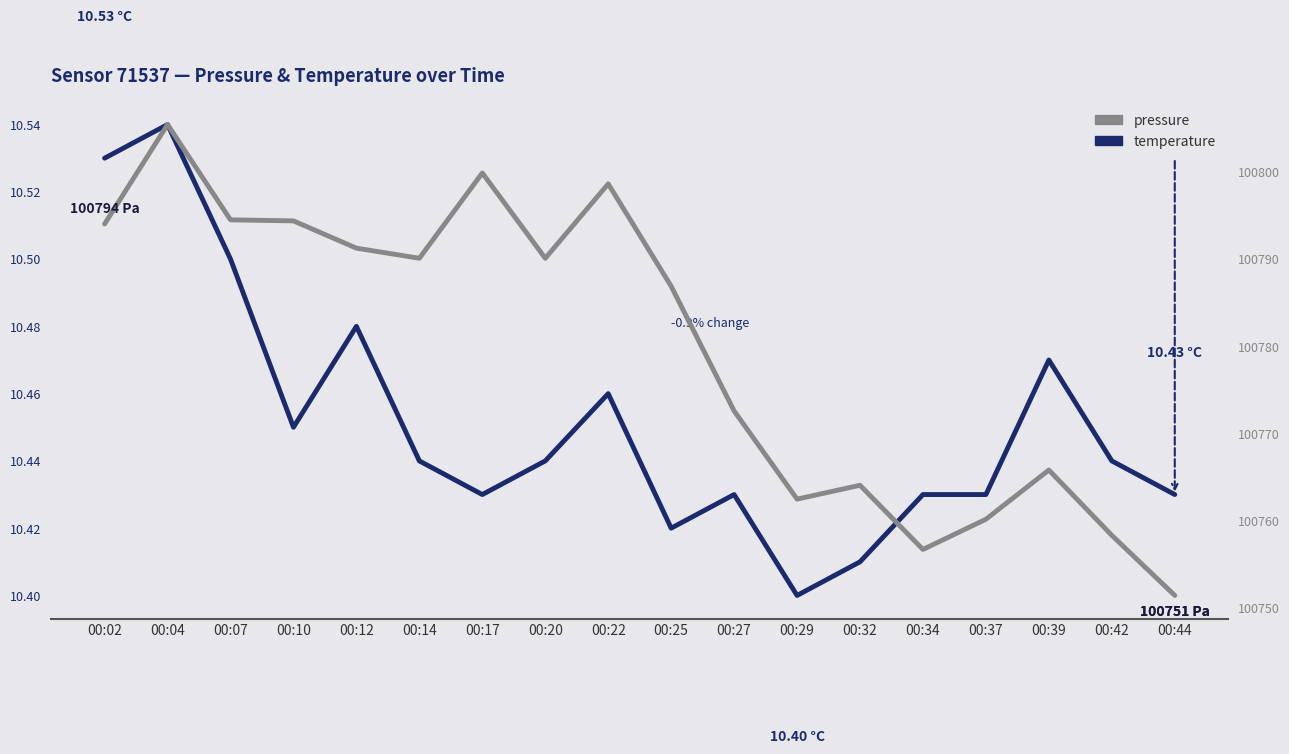

At which label is pressure closest to 100778?

00:27